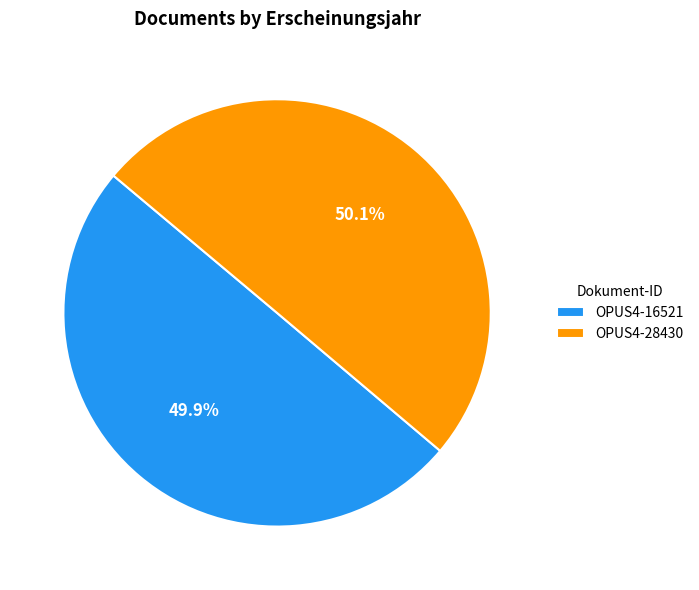

What percentage do OPUS4-28430 and OPUS4-16521 together represent?

100.0%